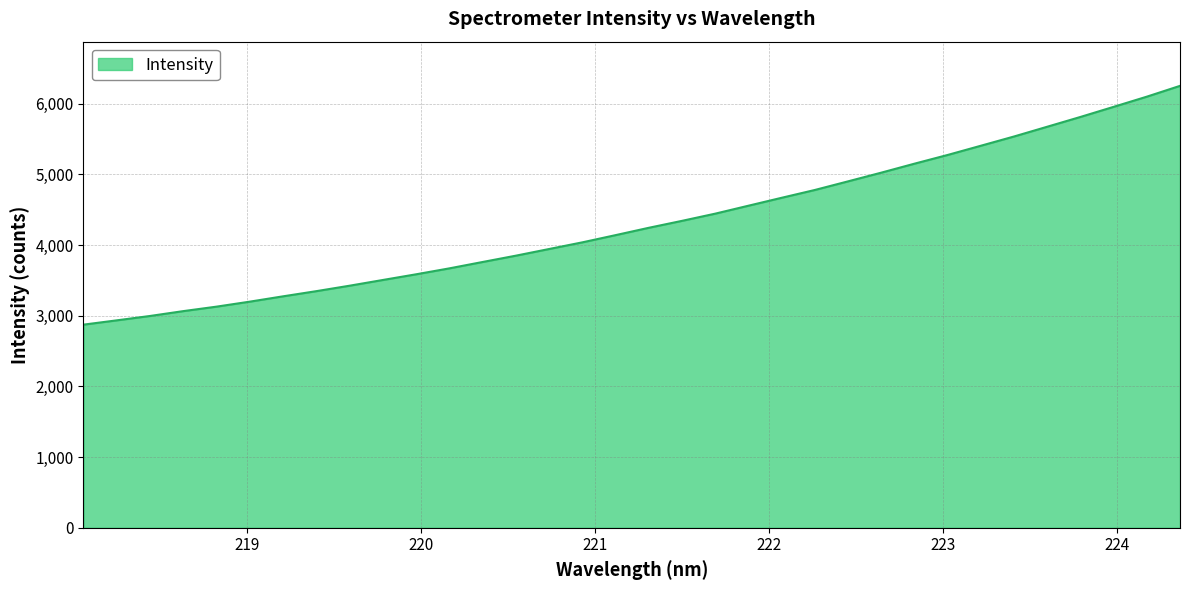

What is the smallest value displayed?

2873.2